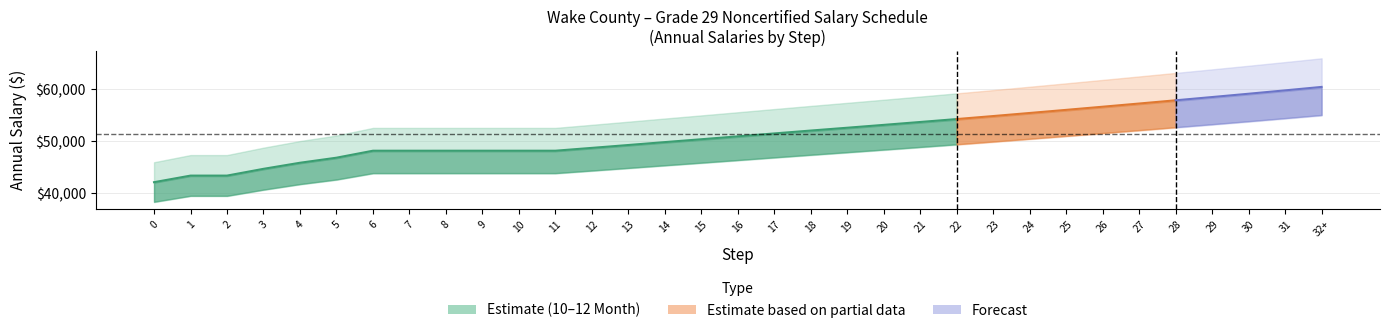

Reading left to right, list all the values displayed in this chart.

10_Month: 3833.3	3948.3	3948.3	4066.8	4172.8	4261.2	4383.2	4383.2	4383.2	4383.2	4383.2	4383.2	4432.9	4483.0	4533.8	4583.7	4634.2	4685.3	4735.7	4785.0	4834.9	4885.4	4936.4	4989.0	5042.8	5097.2	5152.2	5207.9	5264.2	5321.3	5379.0	5437.9	5498.2
10_Month_Annual: 38333.0	39483.0	39483.0	40667.5	41728.4	42612.4	43832.5	43832.5	43832.5	43832.5	43832.5	43832.5	44328.5	44830.2	45338.2	45837.2	46342.0	46853.1	47357.0	47849.8	48348.7	48853.5	49364.3	49890.4	50427.8	50971.6	51521.9	52079.1	52642.5	53212.8	53790.1	54379.4	54982.4
11_Month_Annual: 42166.3	43431.3	43431.3	44734.2	45901.2	46873.6	48215.8	48215.8	48215.8	48215.8	48215.8	48215.8	48761.3	49313.2	49872.0	50420.9	50976.2	51538.4	52092.7	52634.8	53183.6	53738.8	54300.7	54879.4	55470.6	56068.8	56674.1	57287.0	57906.8	58534.1	59169.1	59817.3	60480.6
12_Month_Annual: 45999.6	47379.6	47379.6	48801.0	50074.1	51134.9	52599.0	52599.0	52599.0	52599.0	52599.0	52599.0	53194.2	53796.2	54405.8	55004.6	55610.4	56223.7	56828.4	57419.8	58018.4	58624.2	59237.2	59868.5	60513.4	61165.9	61826.3	62494.9	63171.0	63855.4	64548.1	65255.3	65978.9